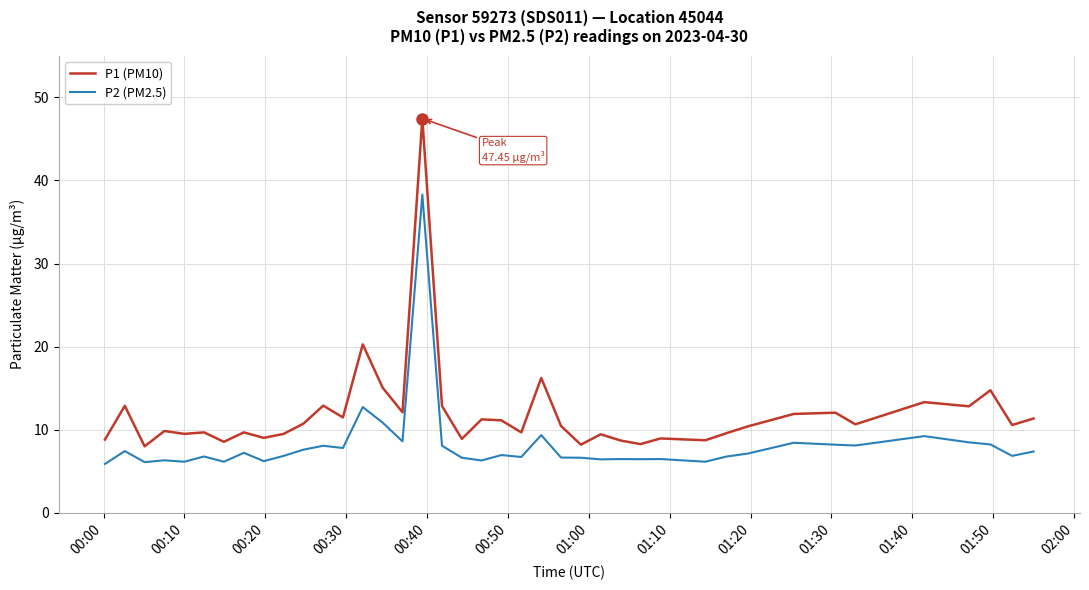

Does the chart display data point markers on the line(s)?

No